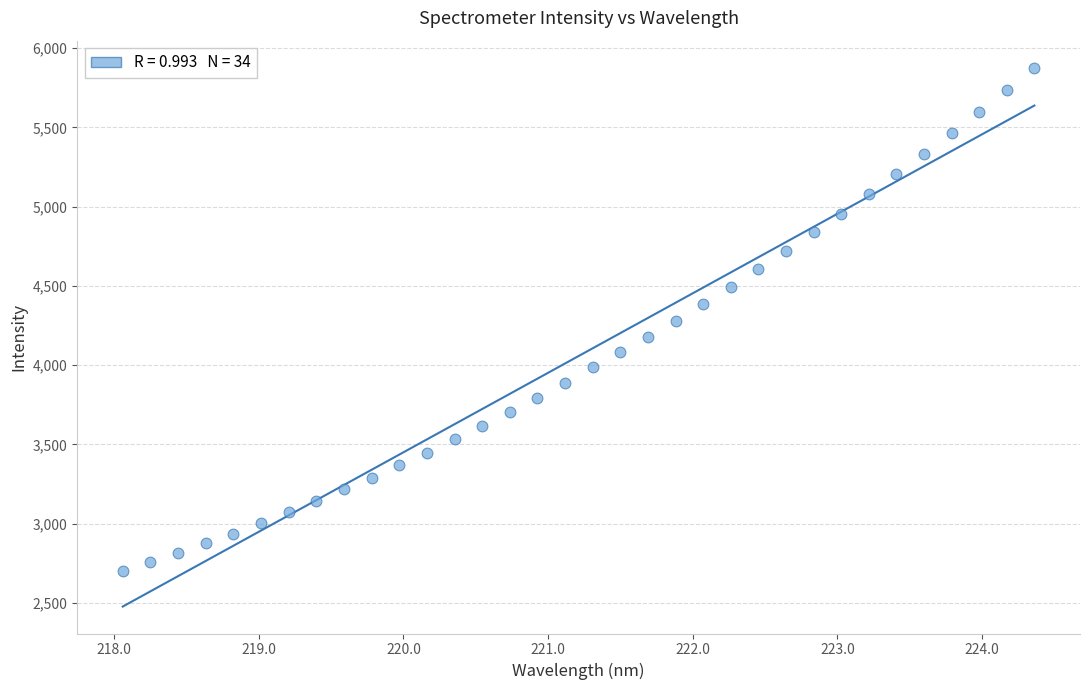

What is the range of X values (max minus min)?

6.3